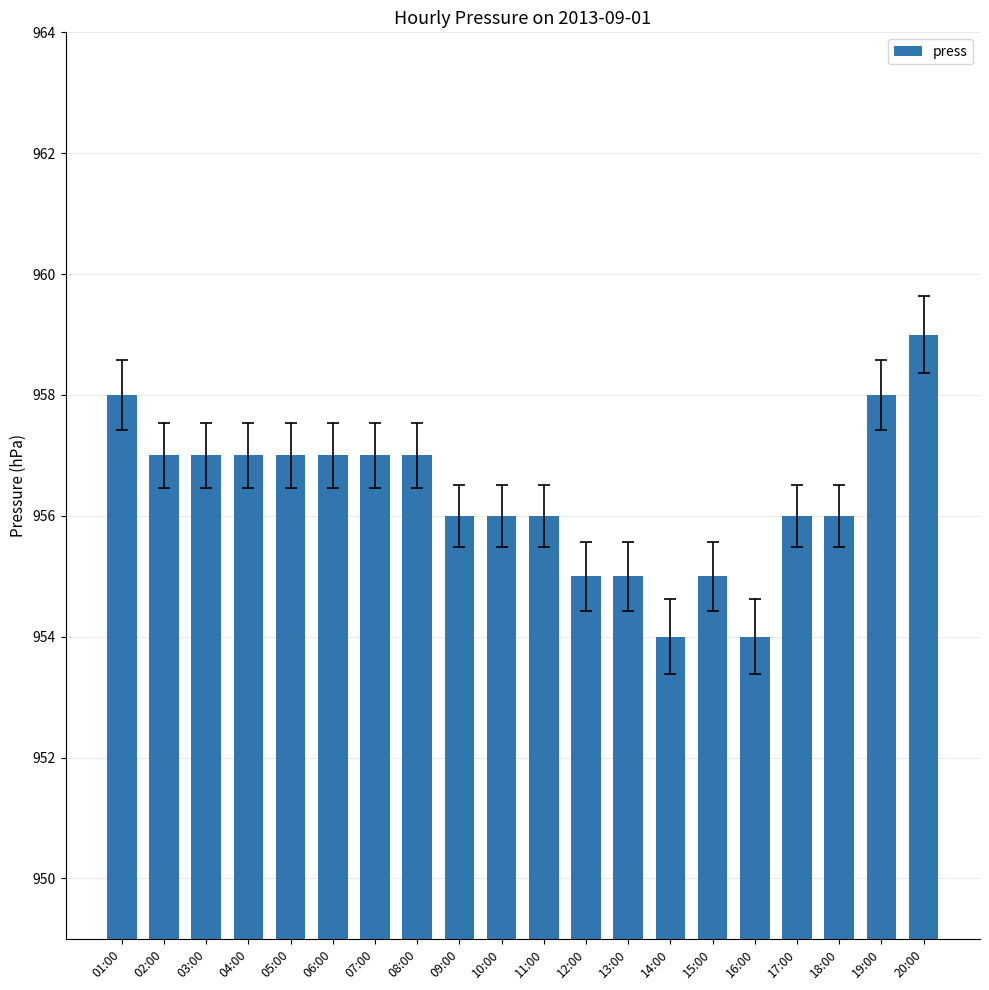

Count the values in the range 956 to 957.

12